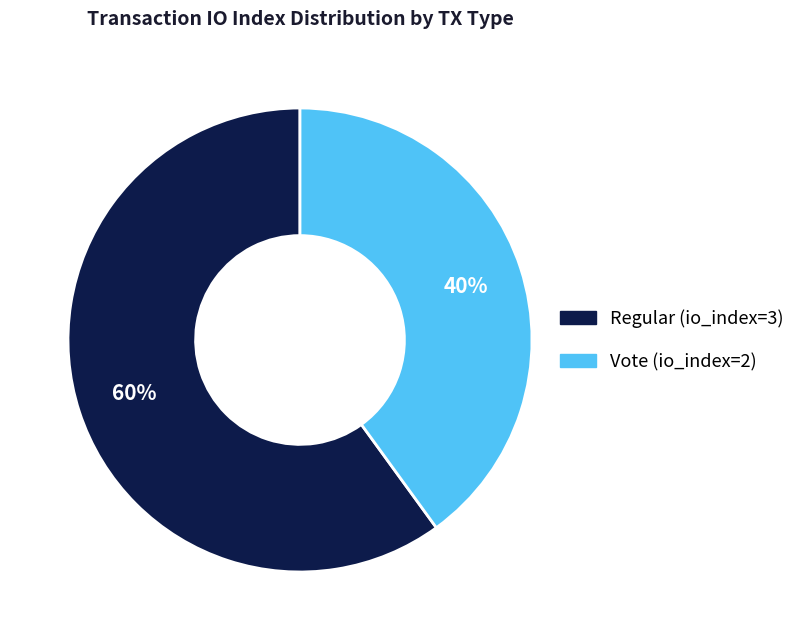

Which category accounts for the majority?

Regular (io_index=3)